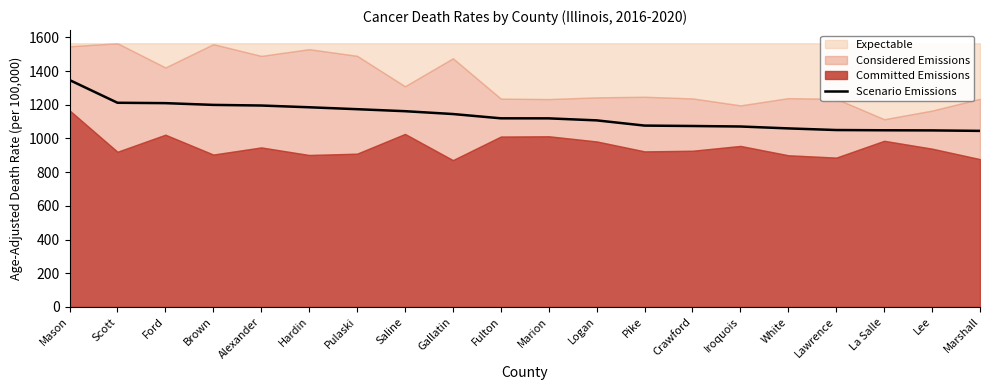

Which category has the highest value across all series?

Mason